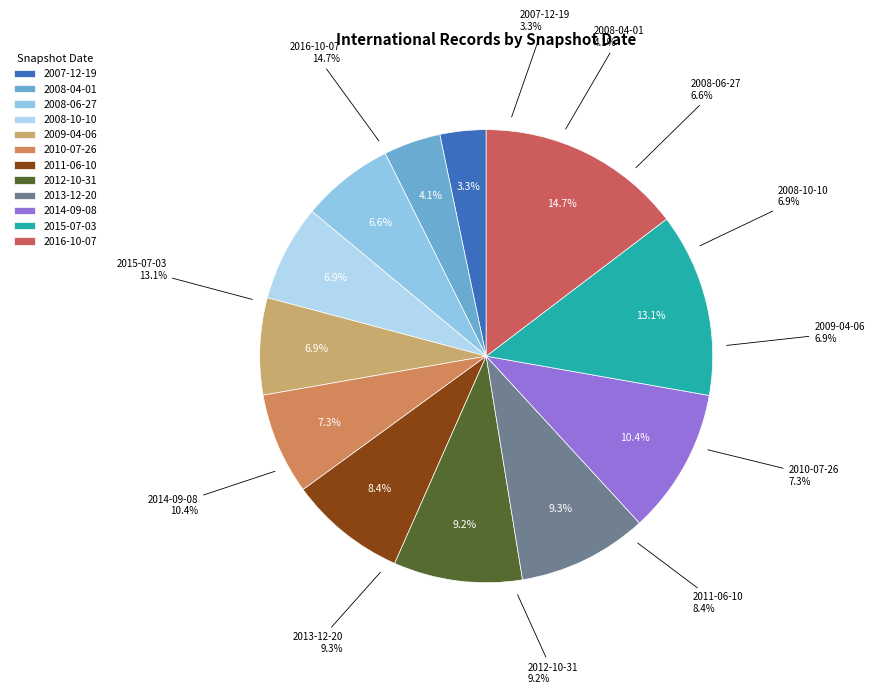

How many segments does this pie chart have?

12